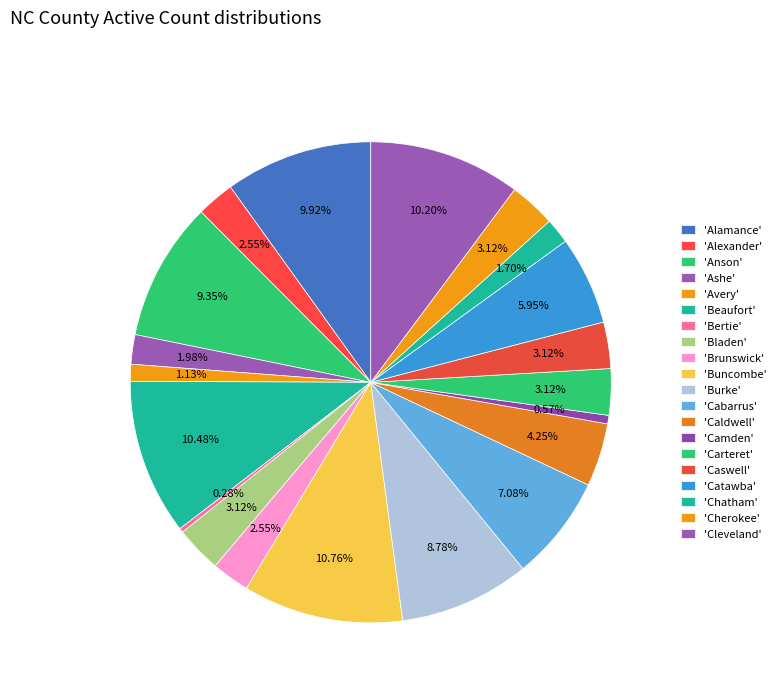

How many segments does this pie chart have?

20